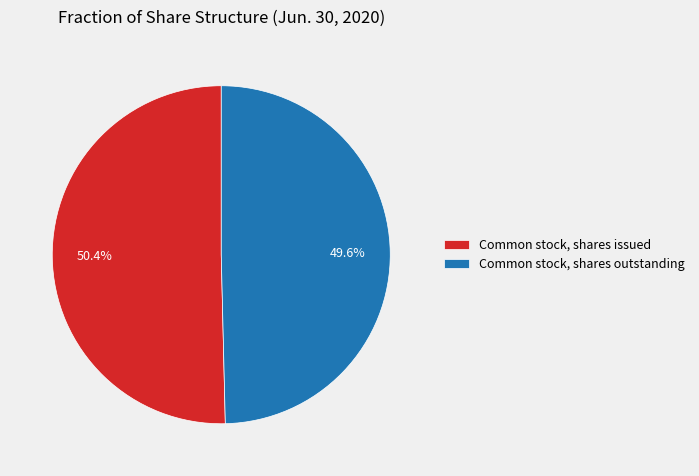

How many segments does this pie chart have?

2